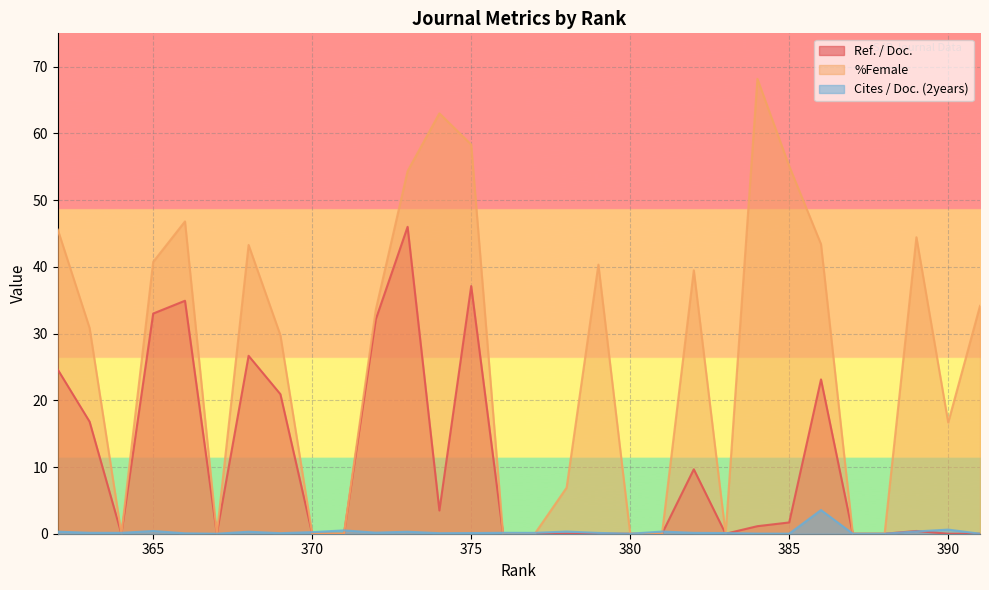

Where do Ref. / Doc. and Cites / Doc. (2years) first cross each other?

390 and 389